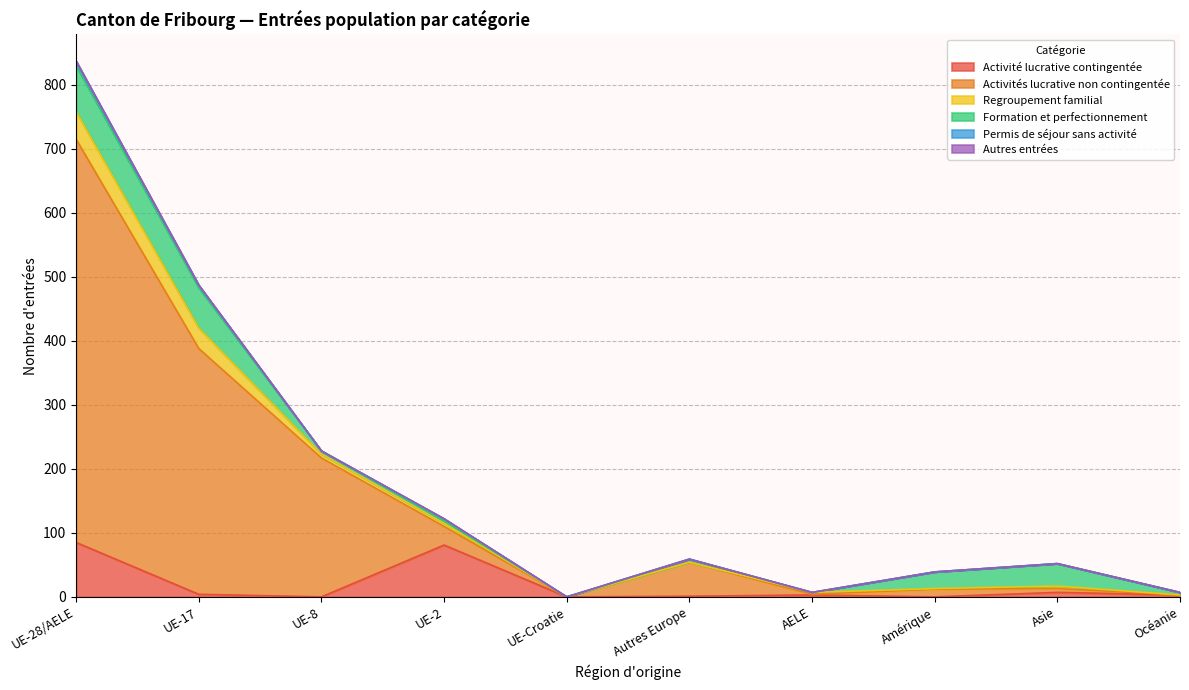

What is the value of the Activité lucrative contingentée point at the 1st from the left?

85